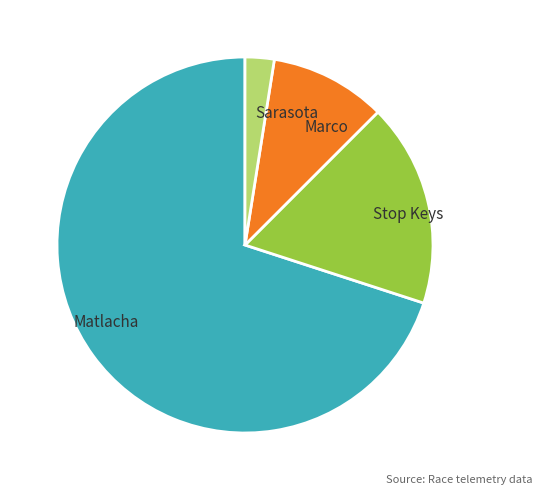

Do Stop Keys and Marco together represent more than half of the pie?

No